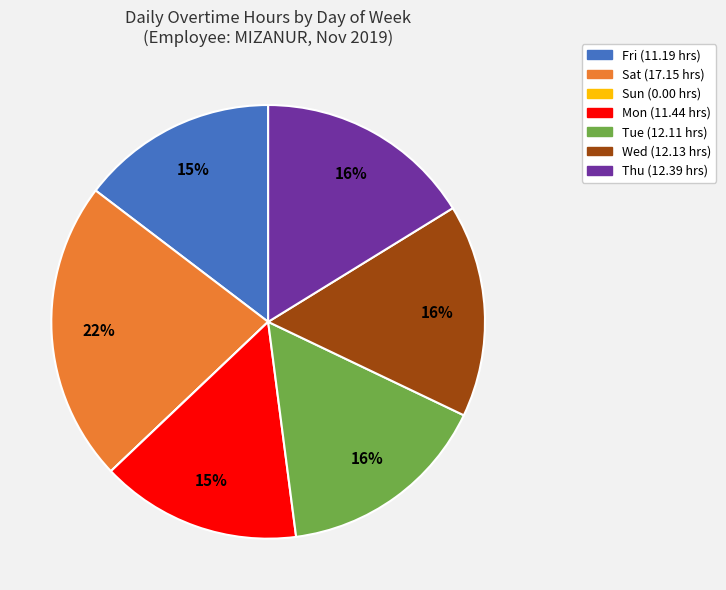

Which slice is the largest?

Sat